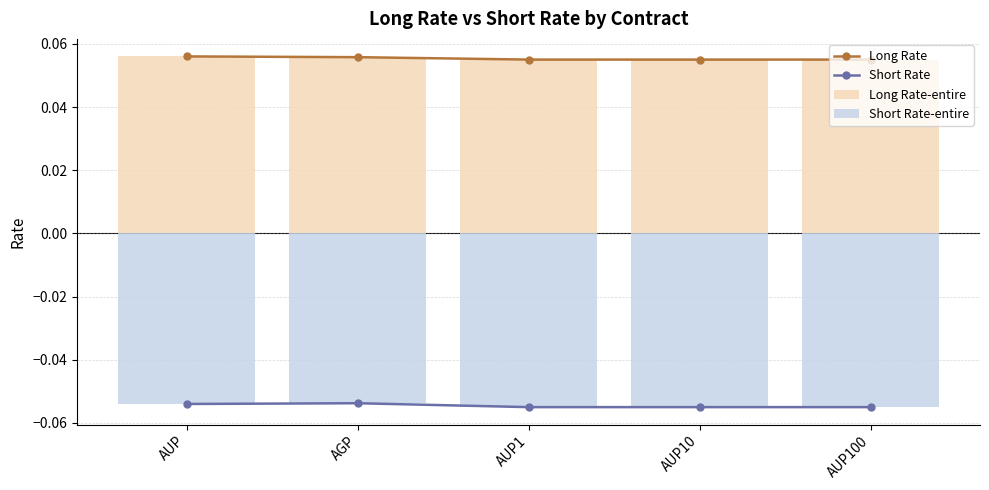

The value of Short Rate-entire at AGP is -0.0. True or false?

False